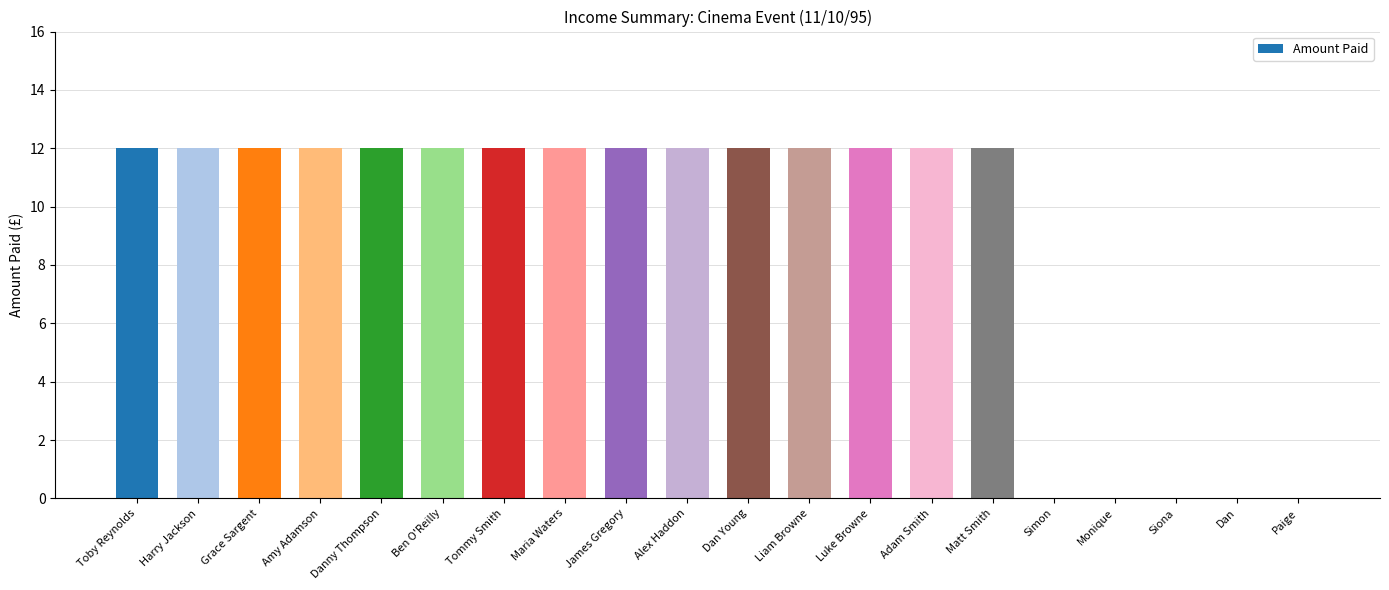

Count the number of categories in the chart.

20